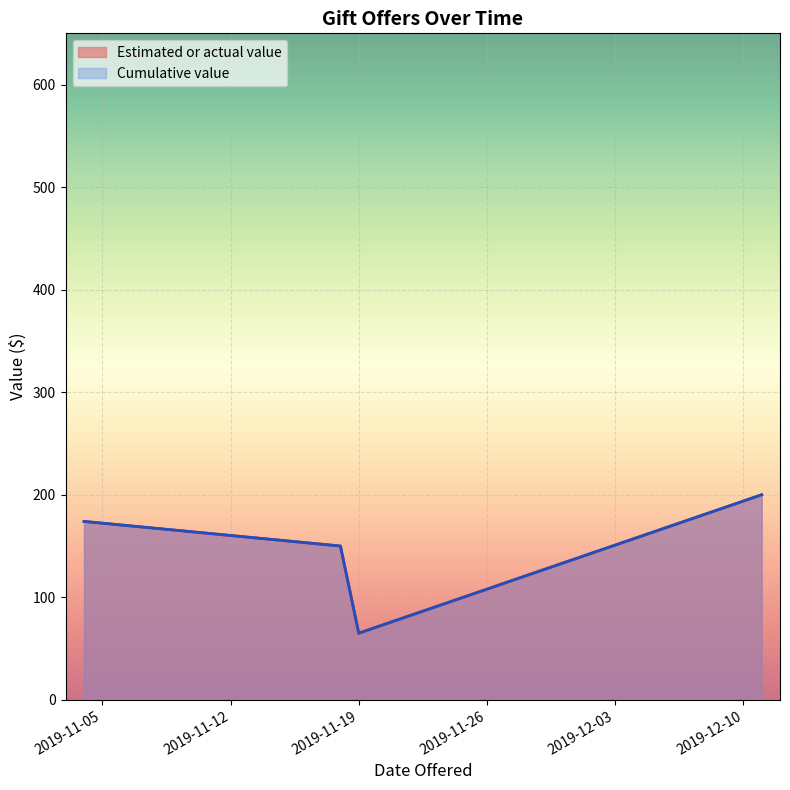

True or false: Estimated or actual value and Cumulative value intersect in this chart.

False